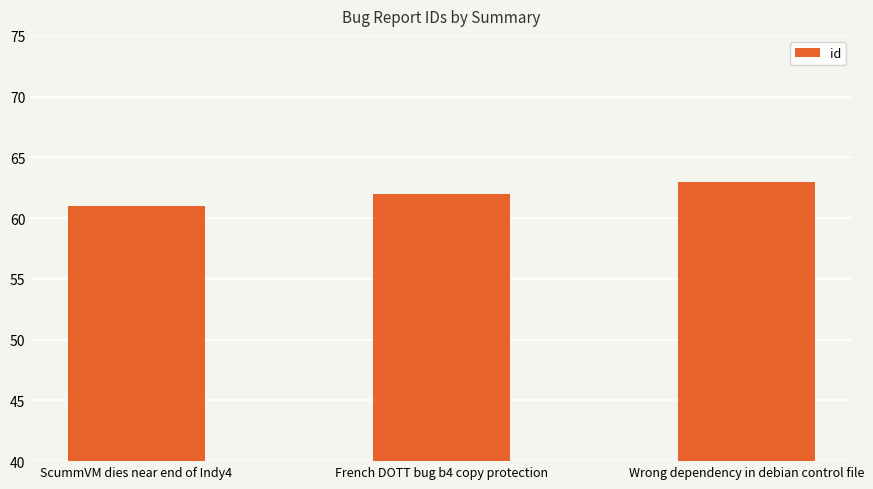

What is the difference between the values at Wrong dependency in debian control file and ScummVM dies near end of Indy4?

2